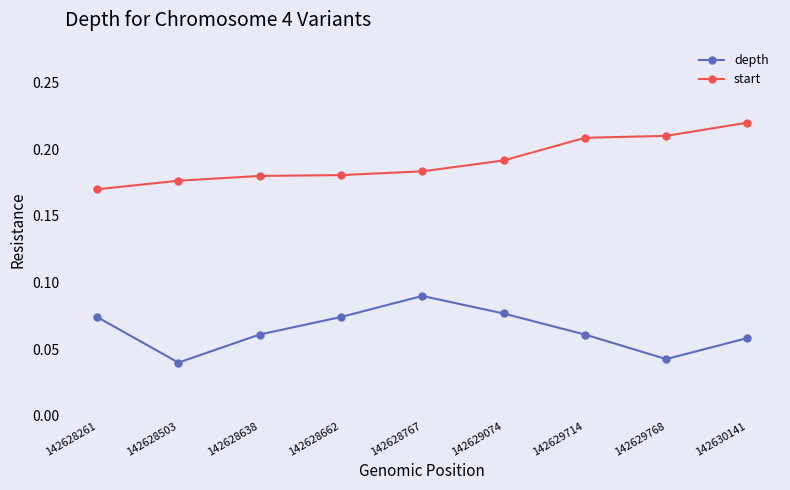

Where is depth nearest to the value 0?

142628503